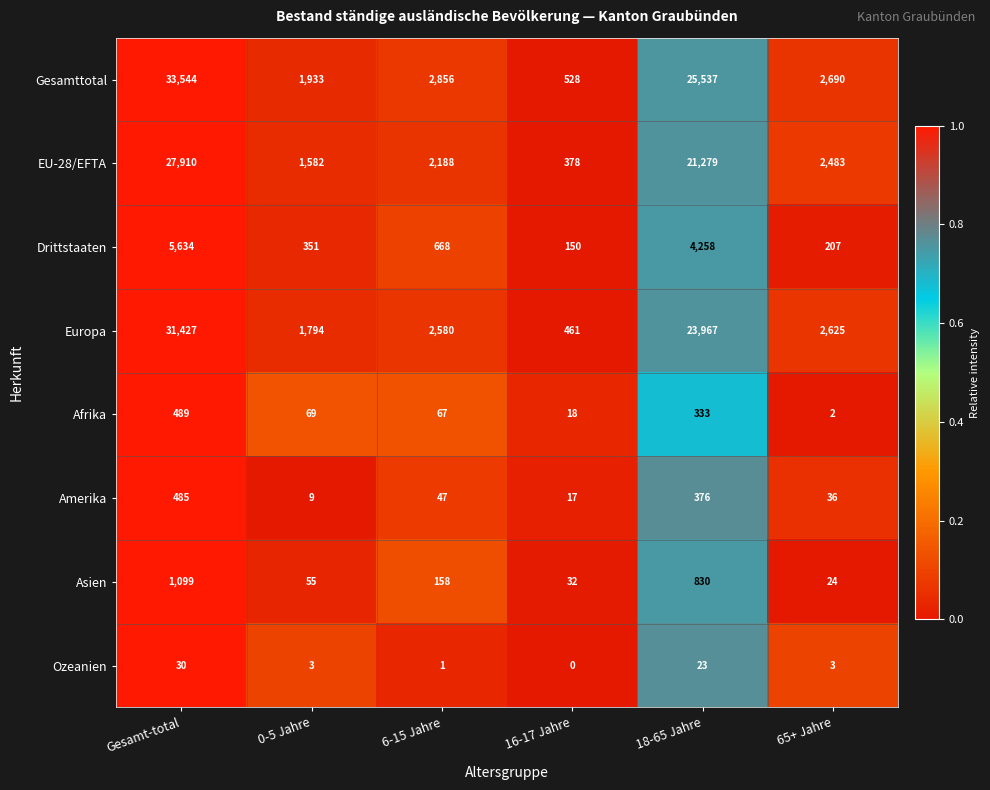

What is the spread (max minus min) of values at 0-5 Jahre?

1930